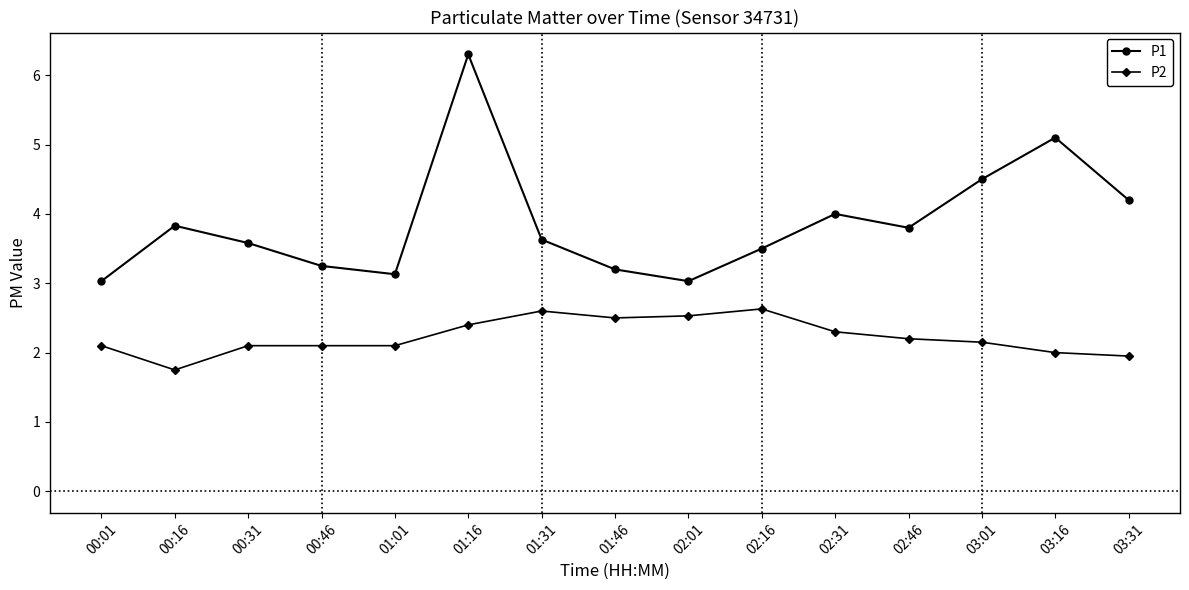

Which series changed the most between 01:46 and 02:01?

P1